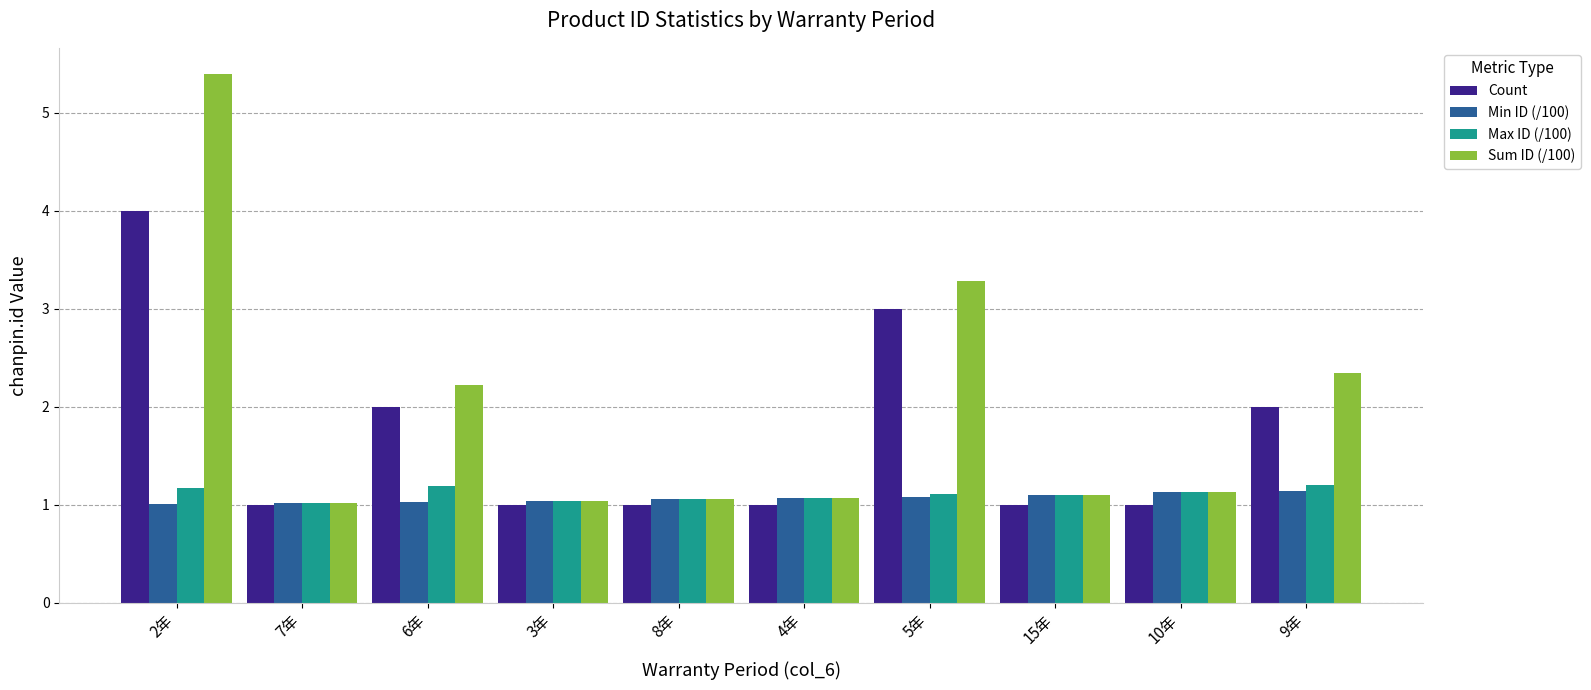

How many bars are there in total?

40